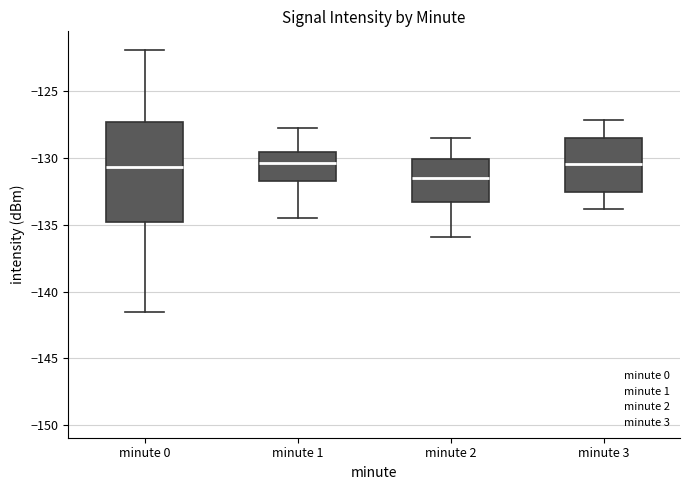

Reading left to right, transcribe this box plot: for each box, give where its median line is, the range the box spans, and where its two whiskers end, as read against the y-axis. The values are not printed on the chart, so give them approximately, as read against the axis.

minute 0: median -130.5, box -135.0 to -127.5, whiskers -141.5 to -122.0
minute 1: median -130.5, box -131.5 to -129.5, whiskers -134.5 to -128.0
minute 2: median -131.5, box -133.5 to -130.0, whiskers -136.0 to -128.5
minute 3: median -130.5, box -132.5 to -128.5, whiskers -134.0 to -127.0